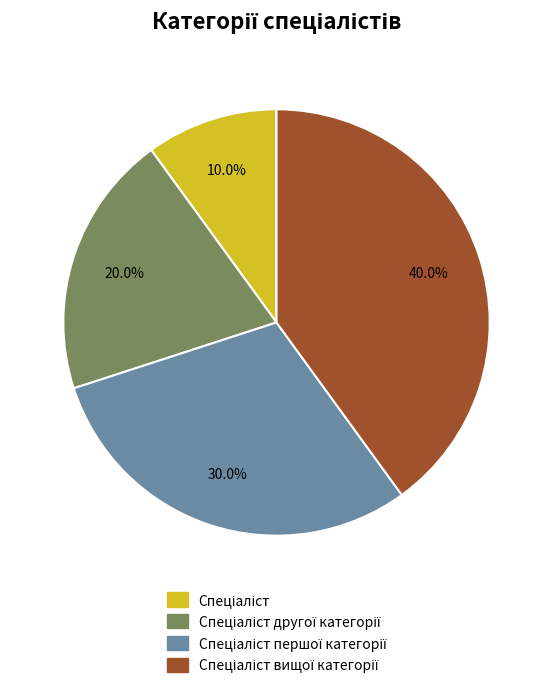

To the nearest percent, what is the difference between the largest and smallest slice percentages?

30%